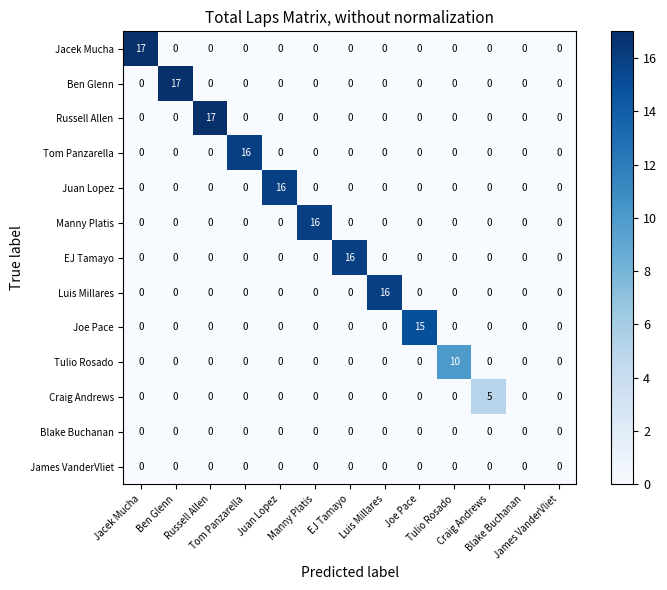

What is the maximum value shown in the chart?

17